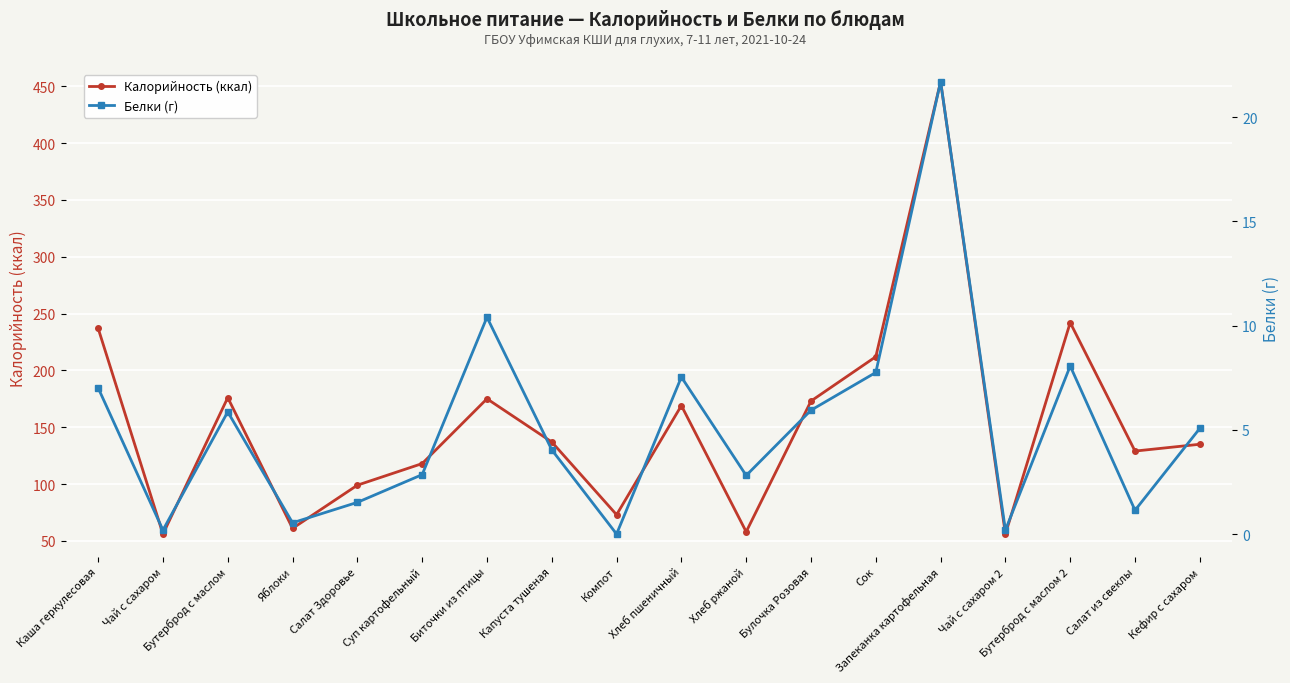

What position from the left is Хлеб пшеничный?

10